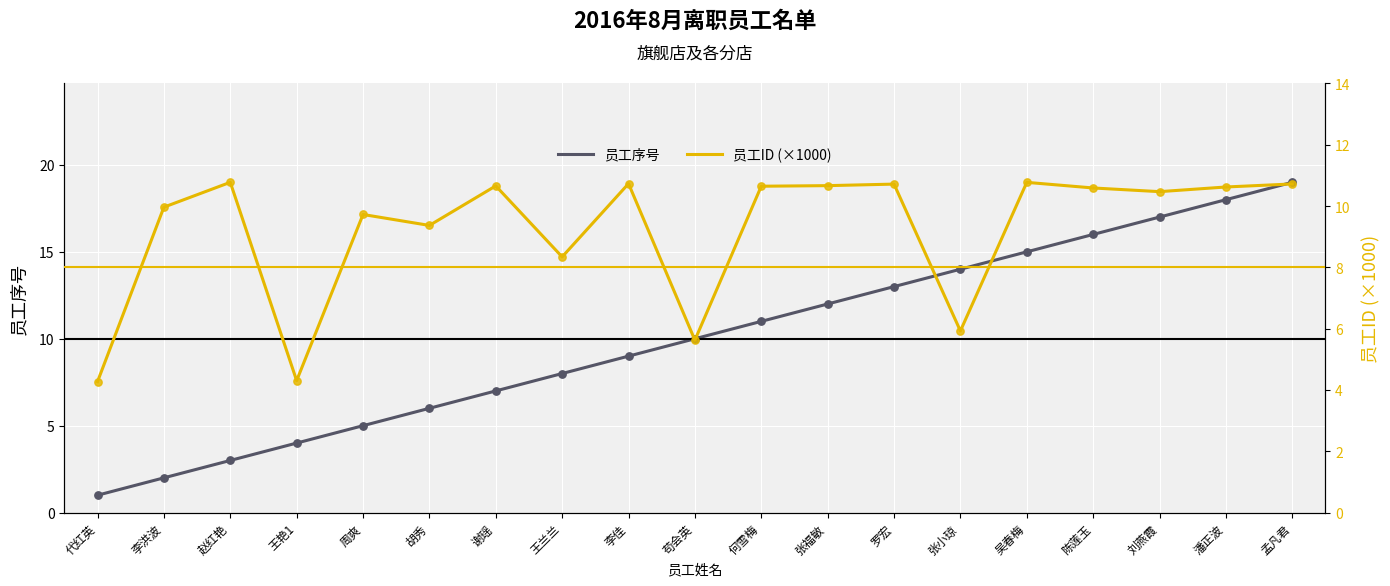

Is the value of 员工序号 at 李佳 greater than the value of 员工ID (×1000) at 苟会英?

Yes